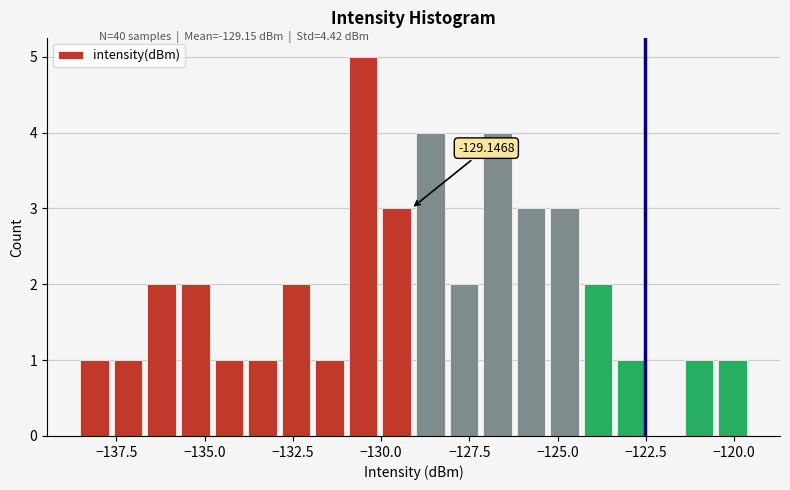

Read against the x-axis, roughly where is the centre of the tallest bar?

-130.5